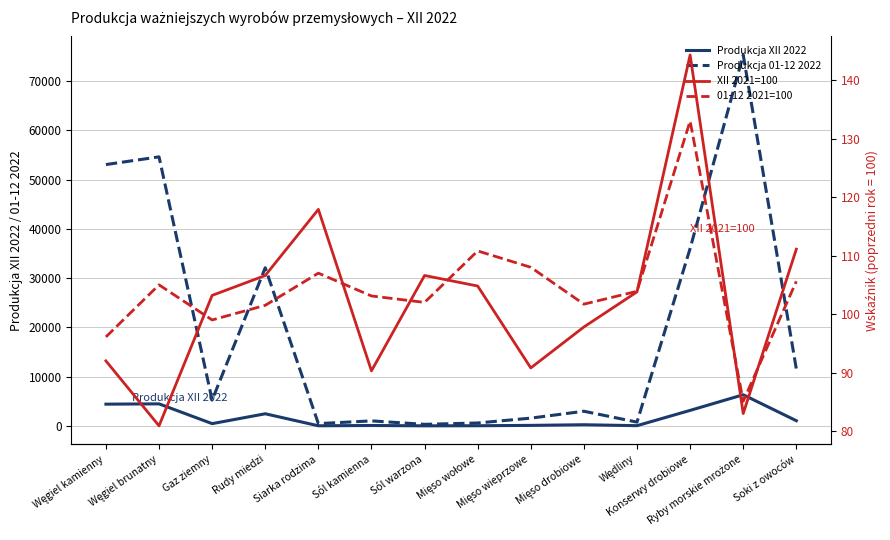

What is the maximum value shown in the chart?

75304.0